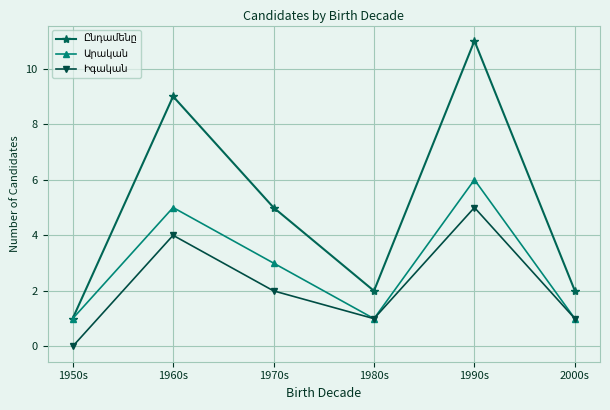

What is the label of the 1st point from the left?

1950s